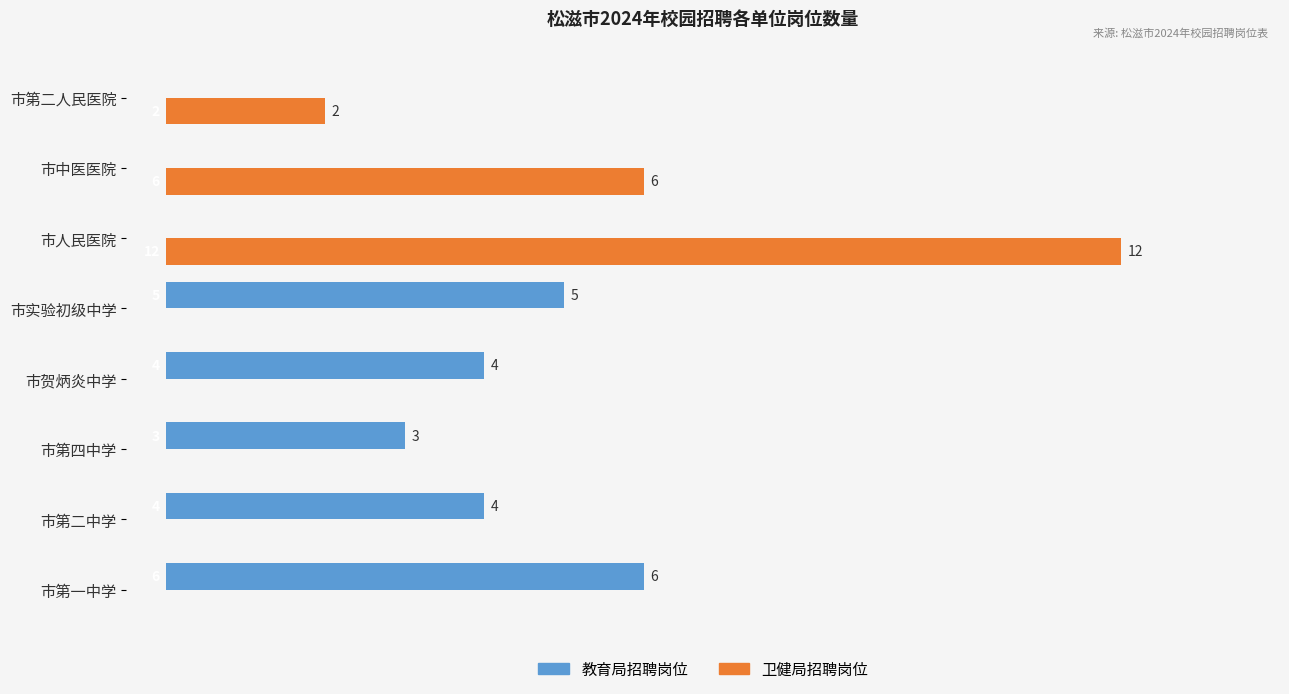

How many distinct data groups are displayed?

2